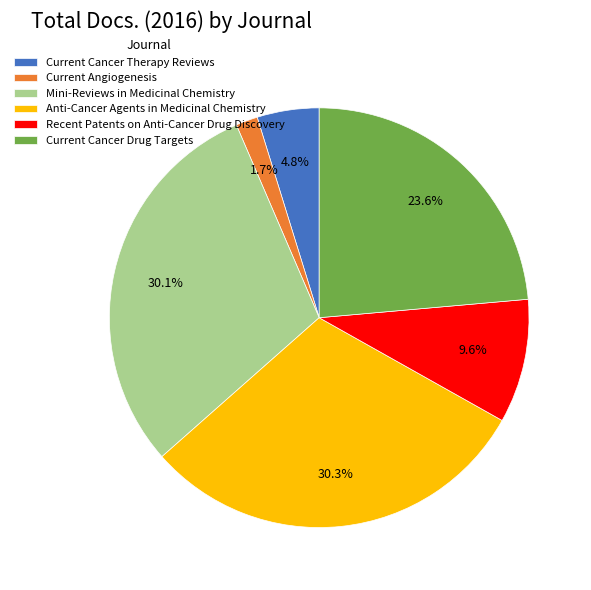

What percentage is NOT represented by Current Angiogenesis?

98.3%